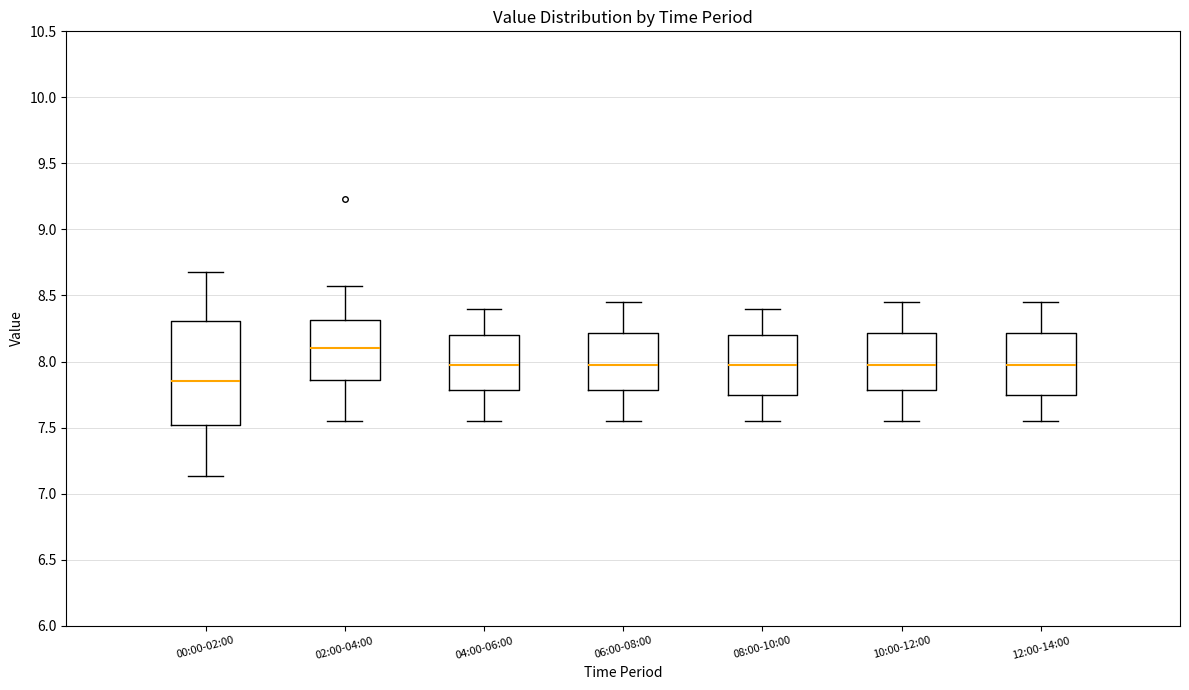

Where does the upper whisker of the box for 08:00-10:00 end on the y-axis? The values are not printed on the chart, so give them approximately, as read against the axis.

8.40